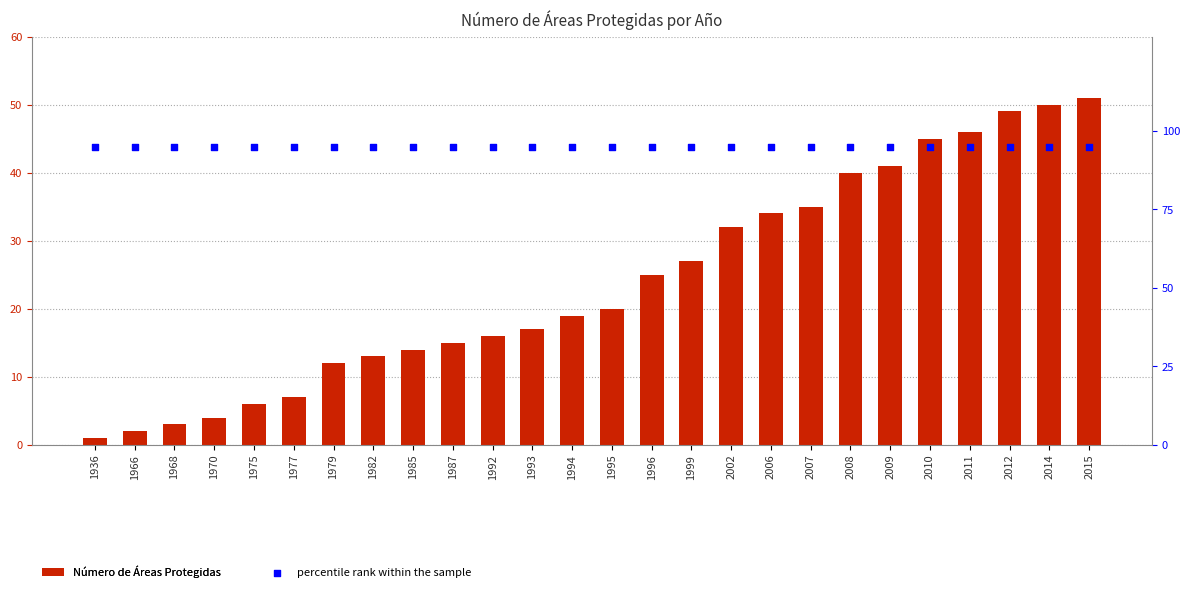

At how many categories does at least one series exceed 19?

26